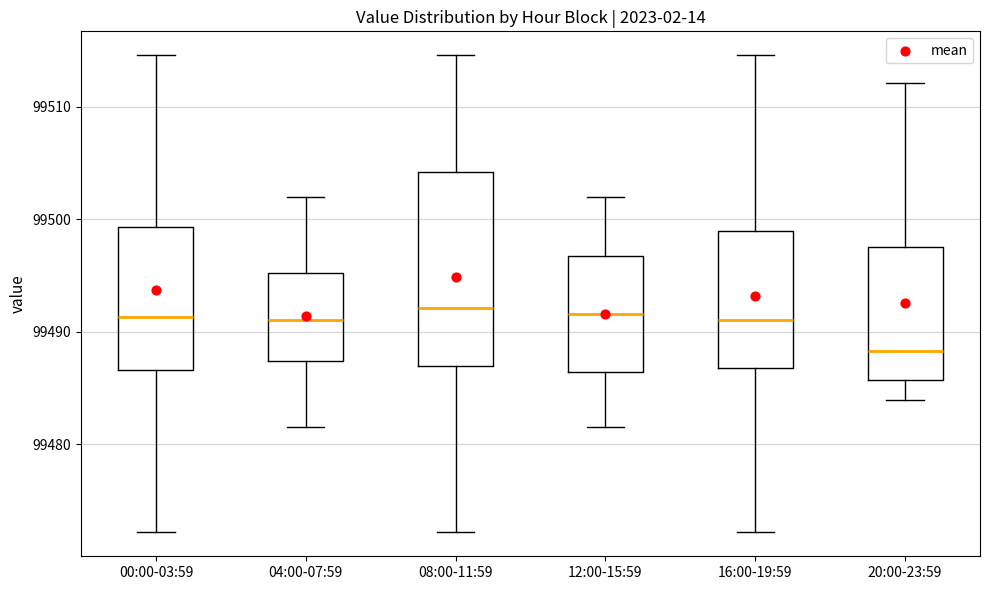

Reading left to right, transcribe this box plot: for each box, give where its median line is, the range the box spans, and where its two whiskers end, as read against the y-axis. The values are not printed on the chart, so give them approximately, as read against the axis.

00:00-03:59: median 99491, box 99487 to 99499, whiskers 99472 to 99515
04:00-07:59: median 99491, box 99487 to 99495, whiskers 99482 to 99502
08:00-11:59: median 99492, box 99487 to 99504, whiskers 99472 to 99515
12:00-15:59: median 99492, box 99486 to 99497, whiskers 99482 to 99502
16:00-19:59: median 99491, box 99487 to 99499, whiskers 99472 to 99515
20:00-23:59: median 99488, box 99486 to 99498, whiskers 99484 to 99512